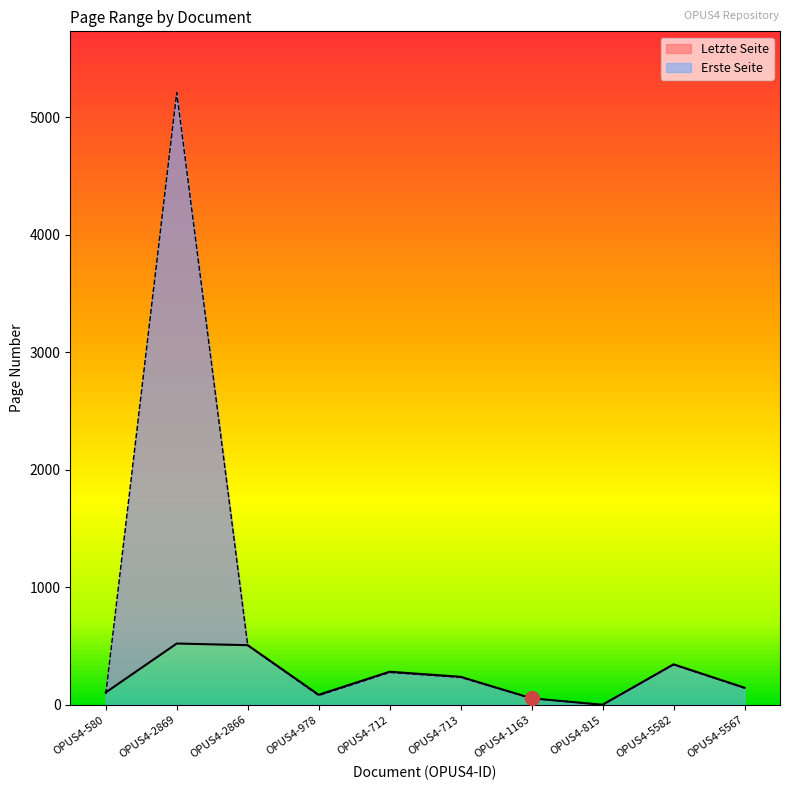

Read the Letzte Seite value at OPUS4-2869, to the nearest 10.

520